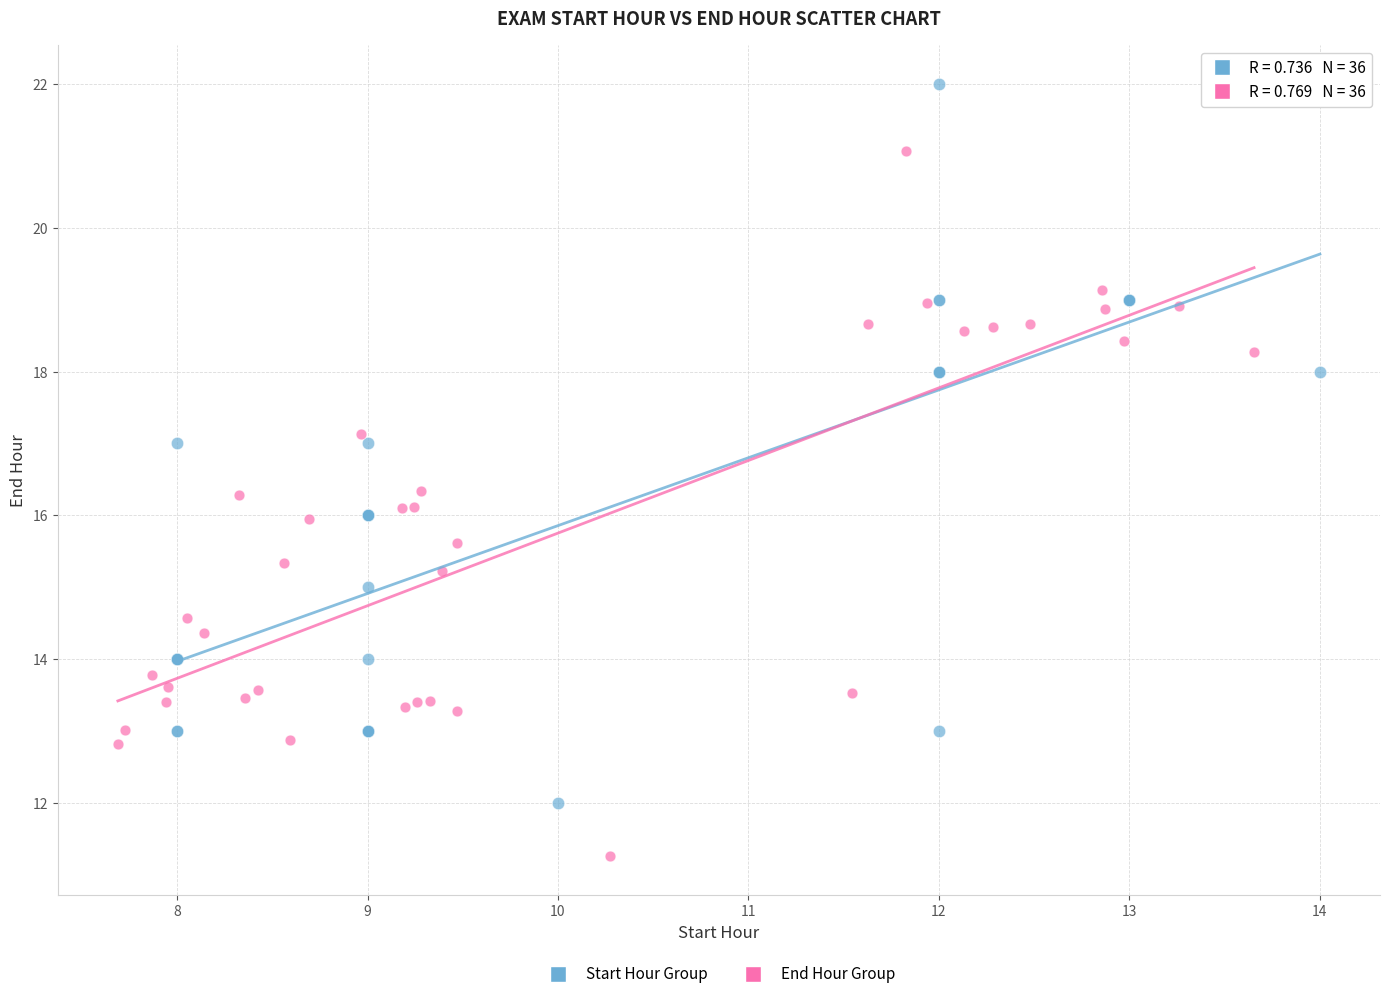

Which series has the largest Y range (max minus min)?

Start Hour Group